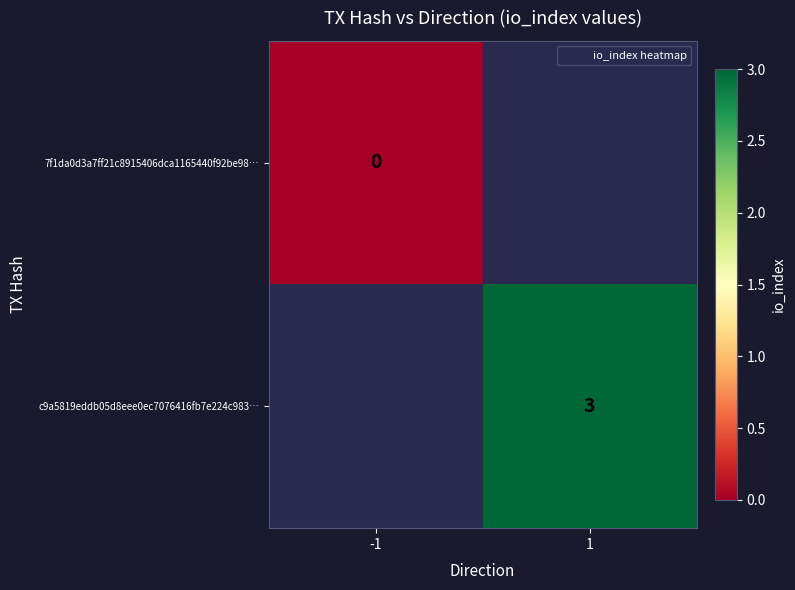

Rank the series by their maximum value, from lowest to highest.

7f1da0d3a7ff21c8915406dca1165440f92be98…, c9a5819eddb05d8eee0ec7076416fb7e224c983…